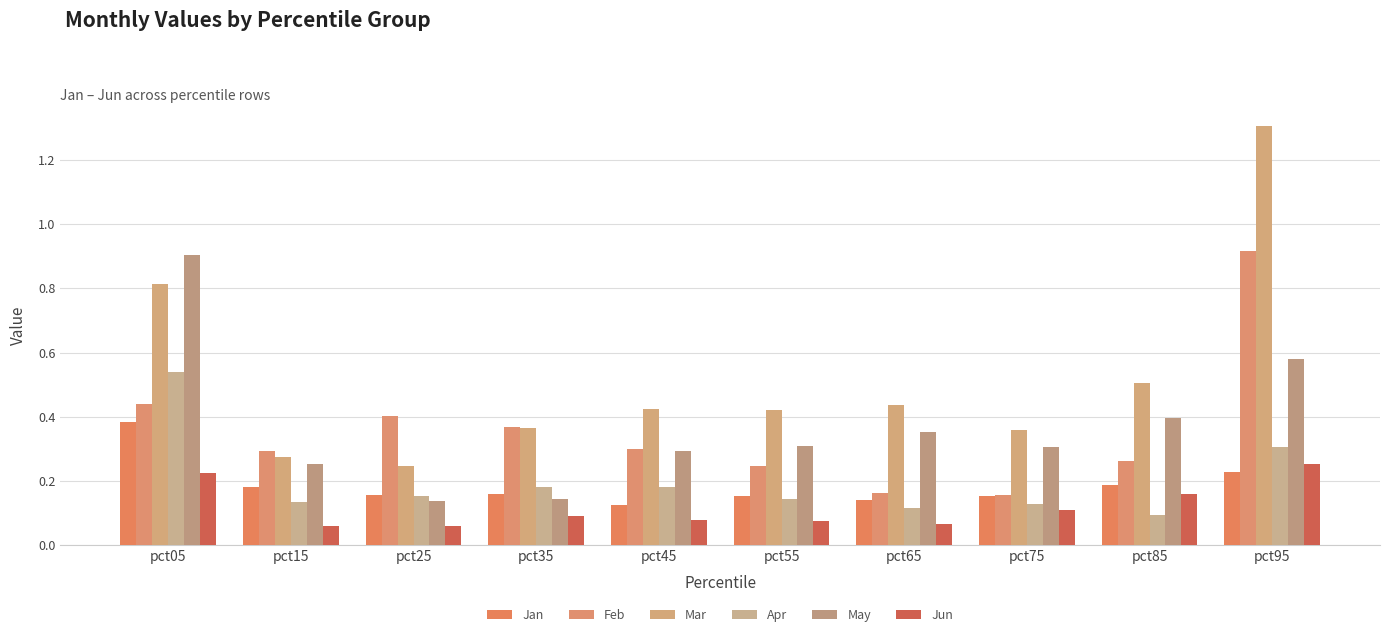

How many bars are there in each group?

6